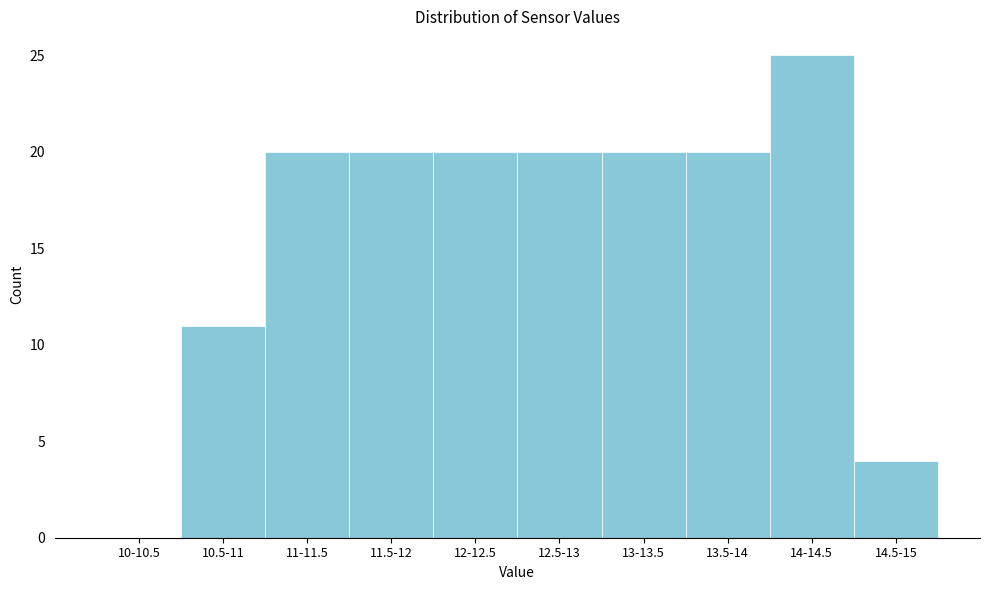

Reading left to right, list all the values displayed in this chart.

10-10.5=0	10.5-11=11	11-11.5=20	11.5-12=20	12-12.5=20	12.5-13=20	13-13.5=20	13.5-14=20	14-14.5=25	14.5-15=4